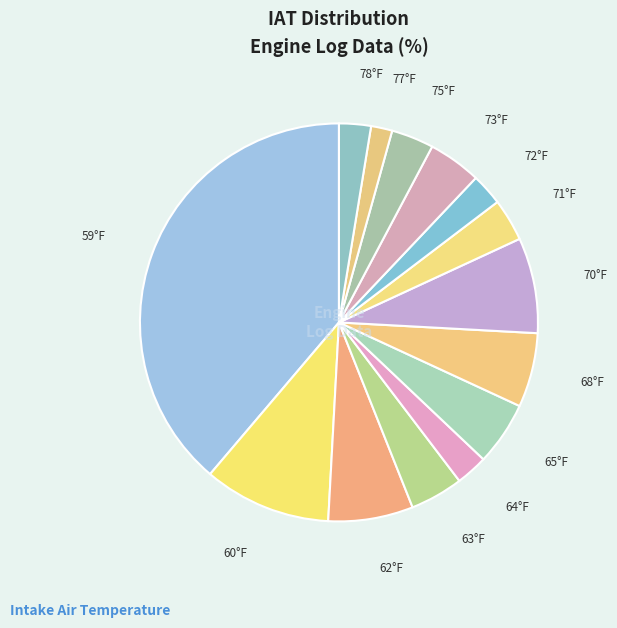

Which slice is the smallest?

77°F